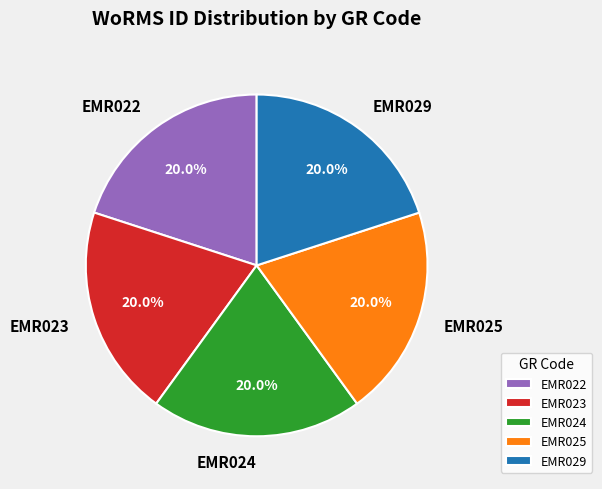

Is there a majority slice in this chart?

No